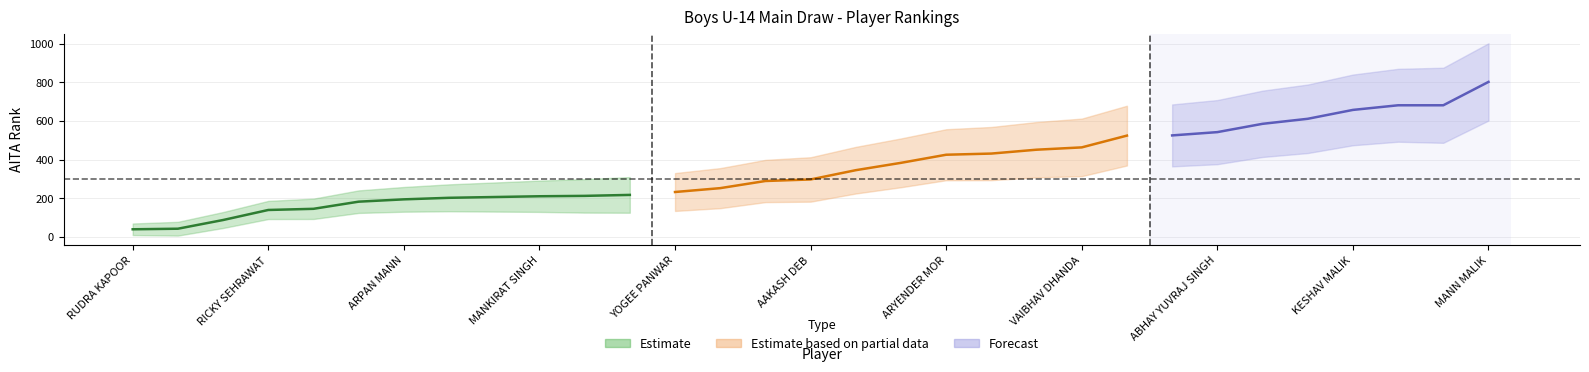

Rank the categories by value from highest to lowest.

MANN MALIK, ROHAN LATHWAL, JATIN SEHRAWAT, KESHAV MALIK, MOHIT INDORIA, KARAN SAHI, ABHAY YUVRAJ SINGH, GURU SATAT SINGH, RISHI GOYAL, VAIBHAV DHANDA, DAKSH KUMAR SINGH, CHIRAG MALHOTRA, ARYENDER MOR, SANJIV RATHI, SUDARSHAN SEHRAYA, AAKASH DEB, DEVANSH TRIPATHI, PRERIT SRIJAN, YOGEE PANWAR, AASHISH SYAL, BHAVNISH SANGWAN, MANKIRAT SINGH, DHANANJAY SINGH, SARTHAK SEHRAWAT, ARPAN MANN, DEEPESH SANGWAN, NISCHAY ANAND, RICKY SEHRAWAT, RITIK MANN, AMAN DAHIYA, RUDRA KAPOOR